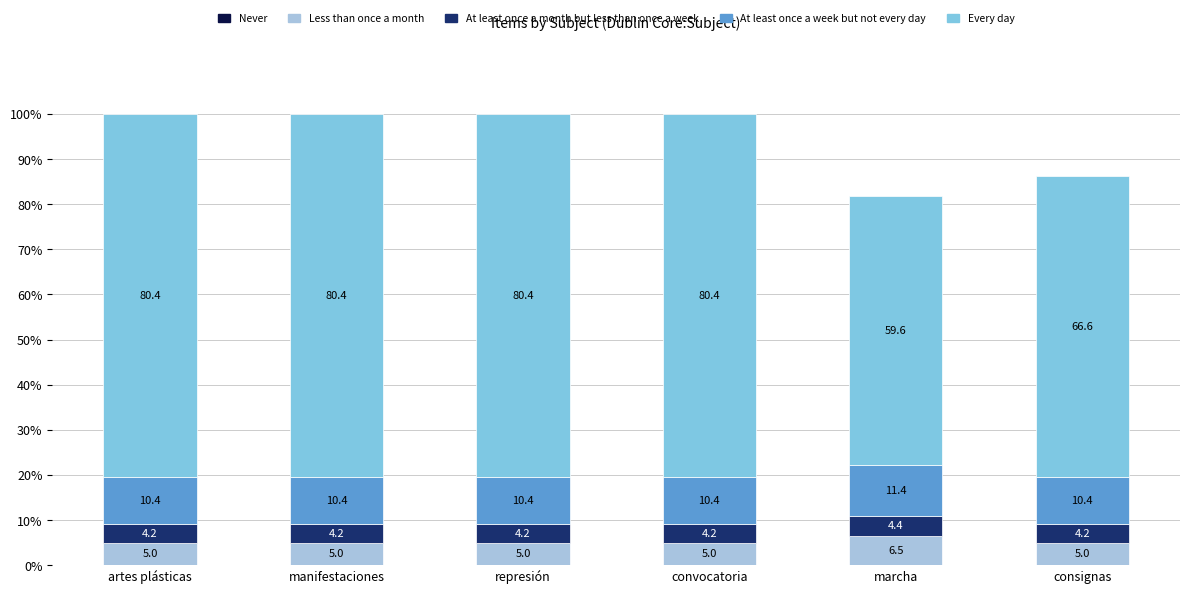

Reading left to right, list the values for the Less than once a month series.

5.0	5.0	5.0	5.0	6.5	5.0